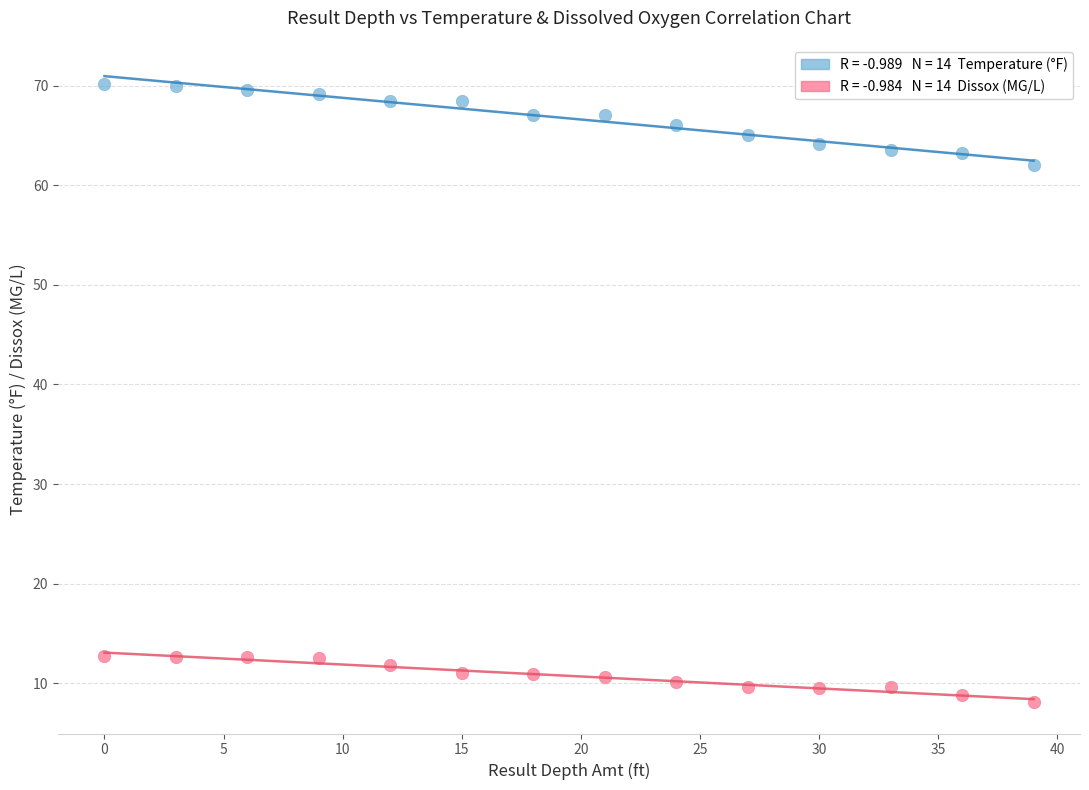

Across all data points, what is the range of Y values (max minus min)?

62.1